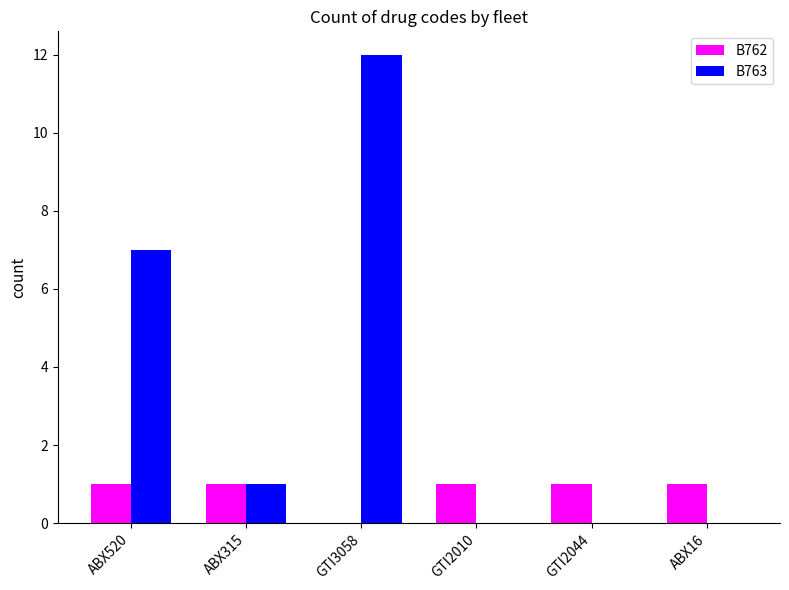

What is the greatest value displayed?

12